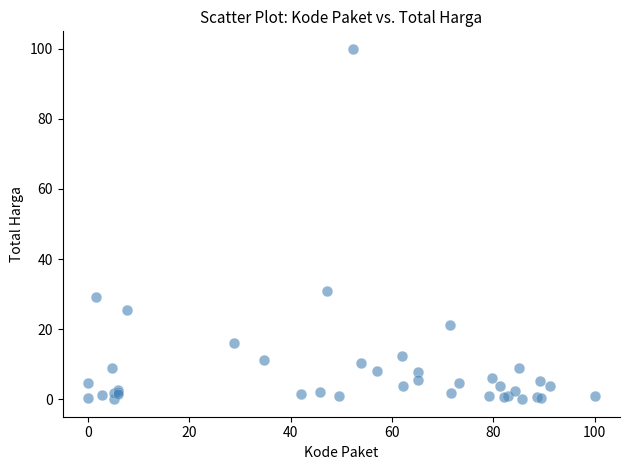

What Y value in the scatter plot is closest to 50?

30.8